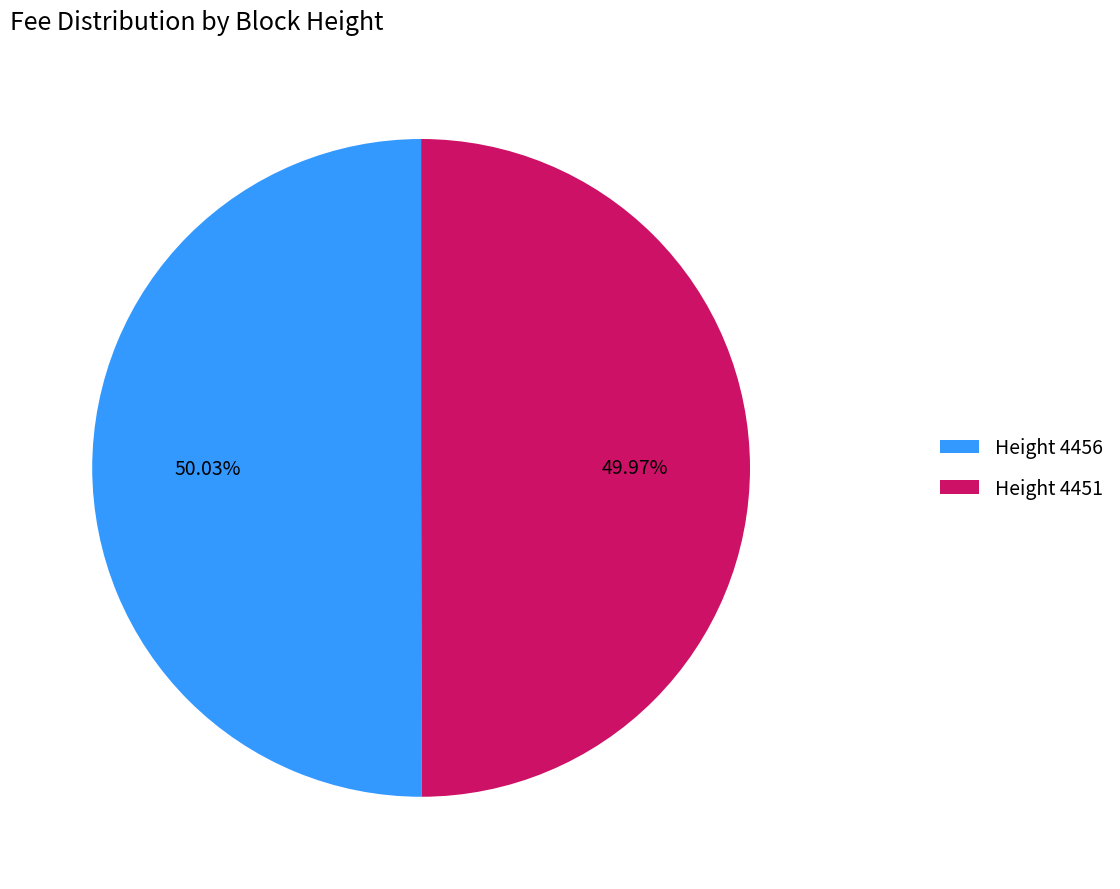

Approximately how many times larger is the value at Height 4451 compared to Height 4456?

1.0